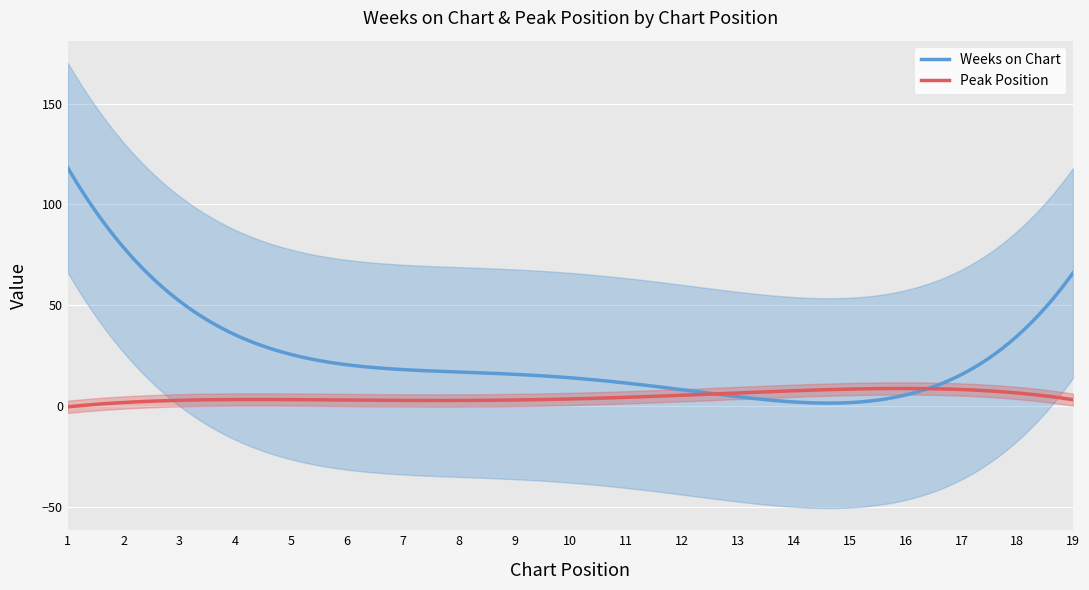

What is the maximum value for Peak Position?

8.8